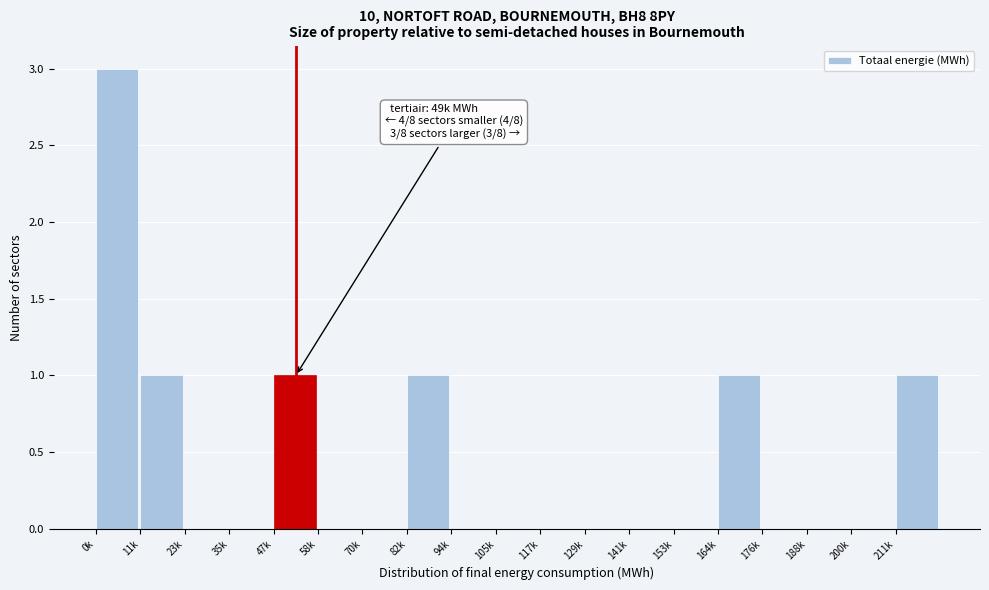

Reading left to right, list all the values displayed in this chart.

0k=3	11k=1	23k=0	35k=0	47k=1	58k=0	70k=0	82k=1	94k=0	105k=0	117k=0	129k=0	141k=0	153k=0	164k=1	176k=0	188k=0	200k=0	211k=1